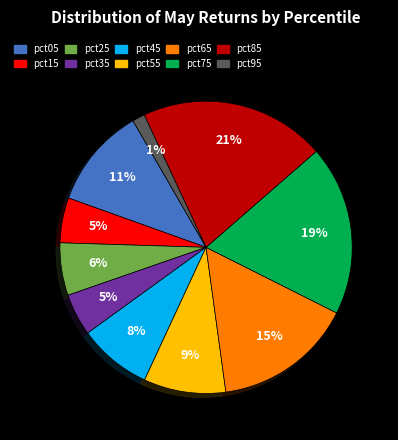

Is pct35 the majority of the pie?

No